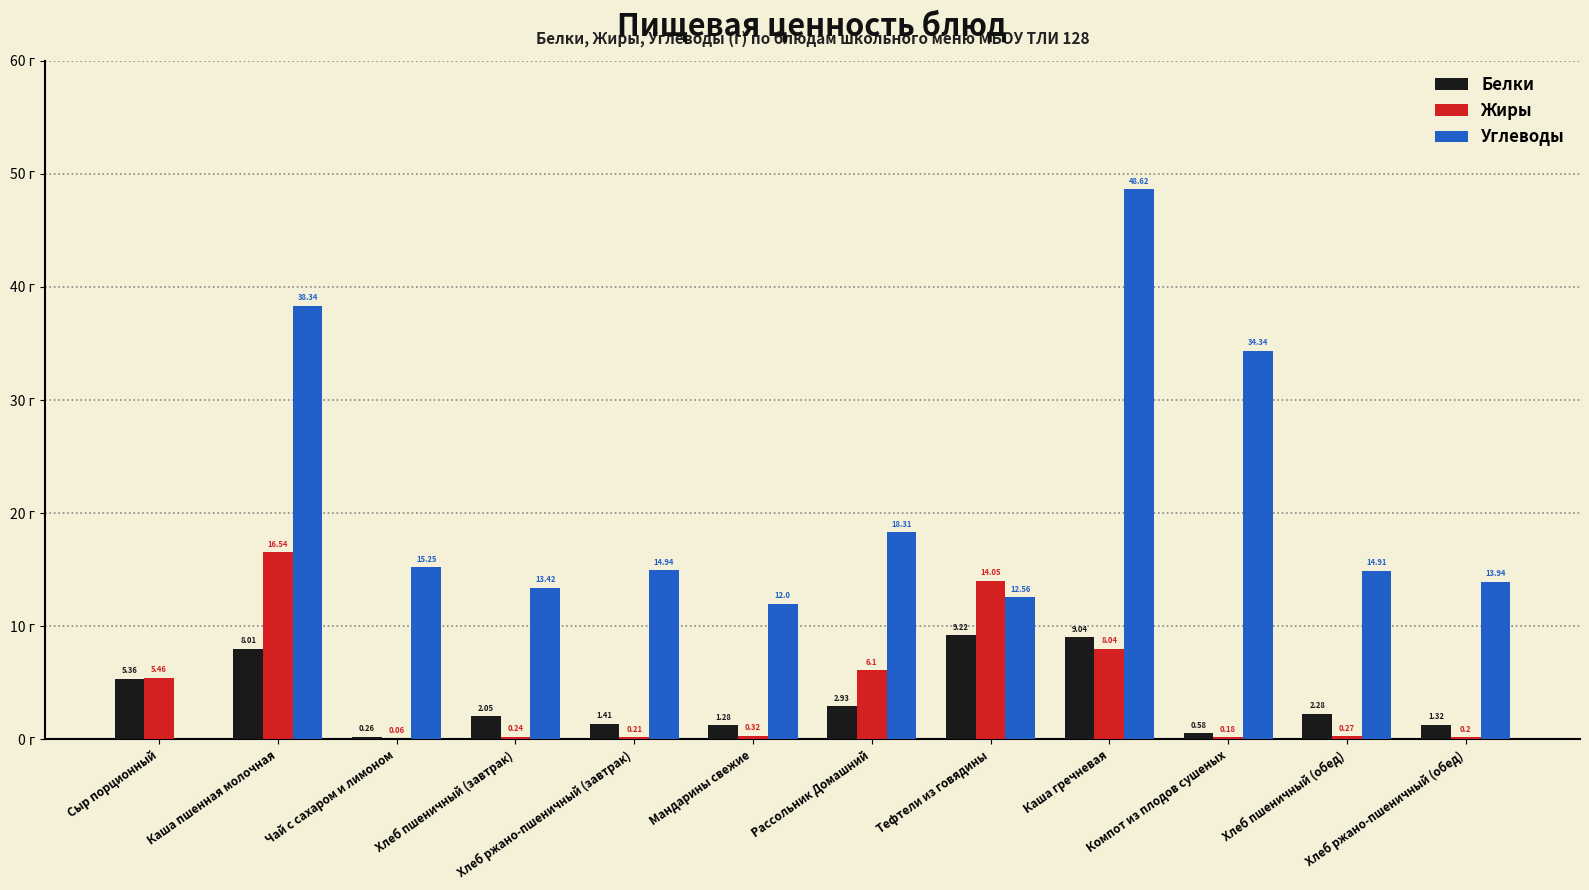

Which label corresponds to the largest value in the chart?

Каша гречневая